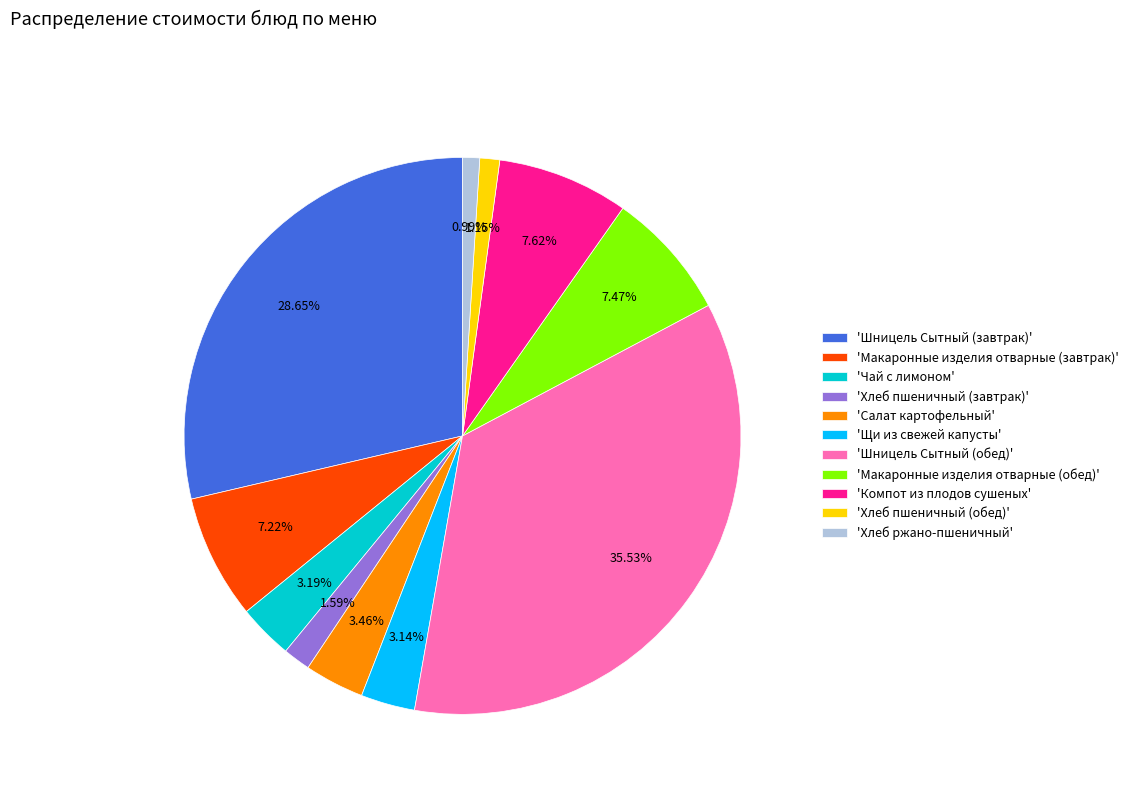

To the nearest percent, what is the difference between the largest and smallest slice percentages?

35%